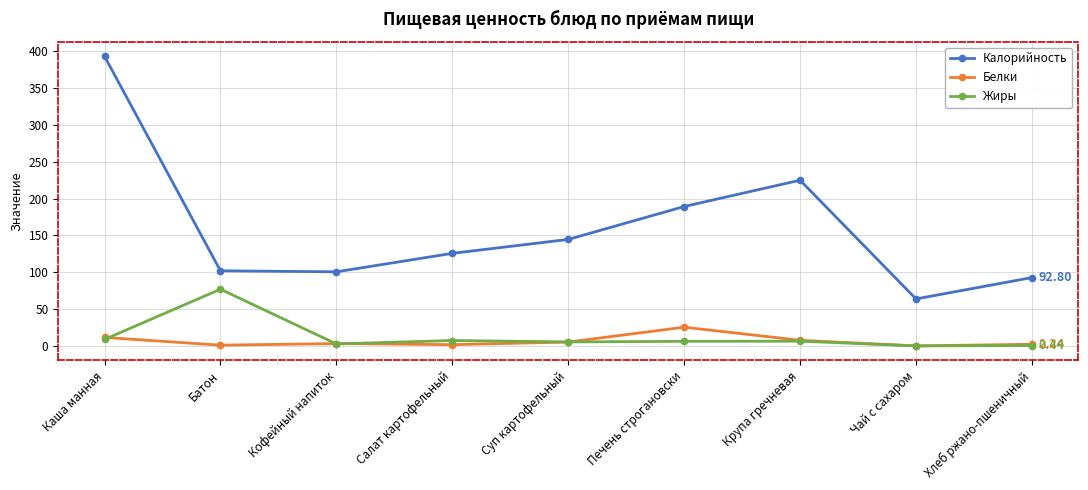

True or false: Жиры and Калорийность cross at least once.

False